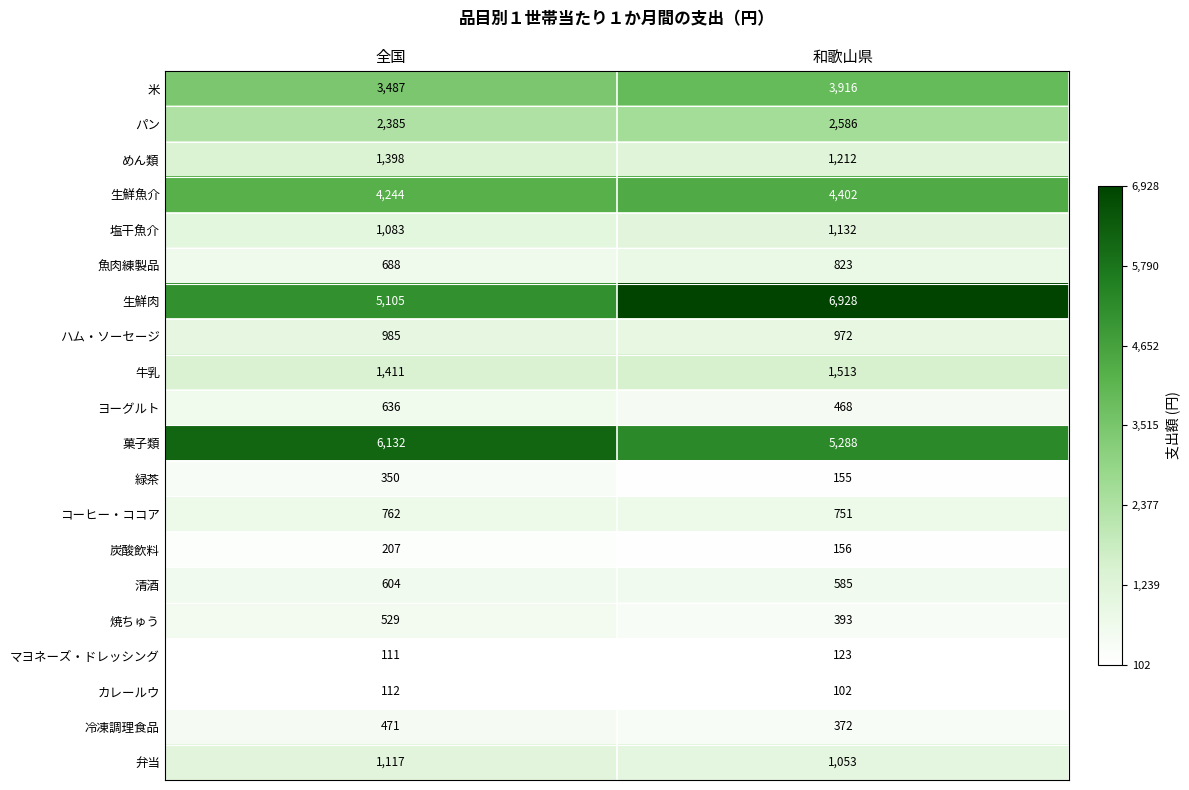

True or false: コーヒー・ココア has a value of 762 at 全国.

True